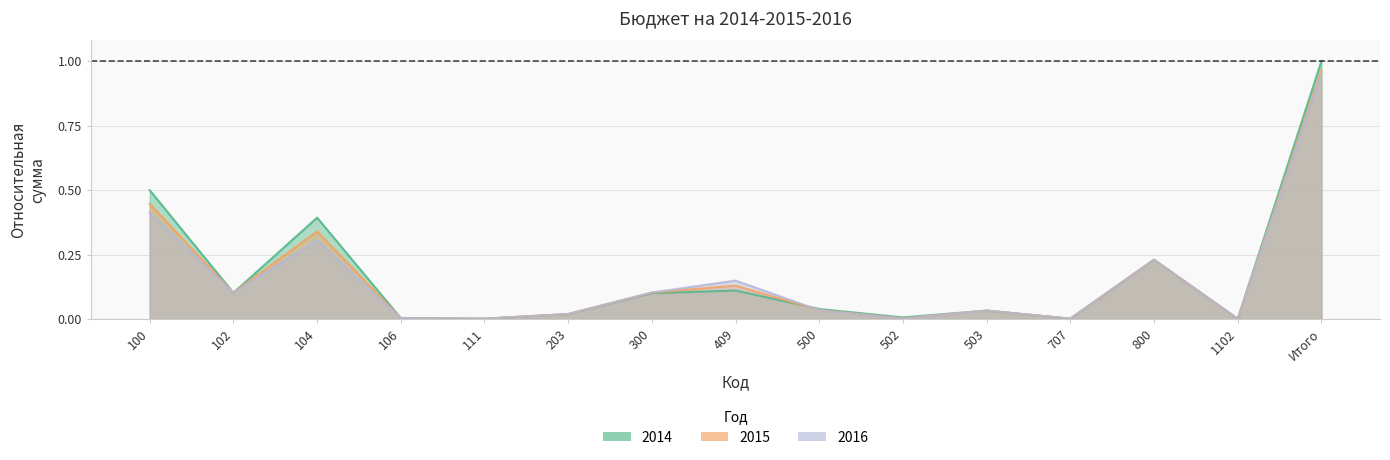

What is the label of the 8th point from the right?

409